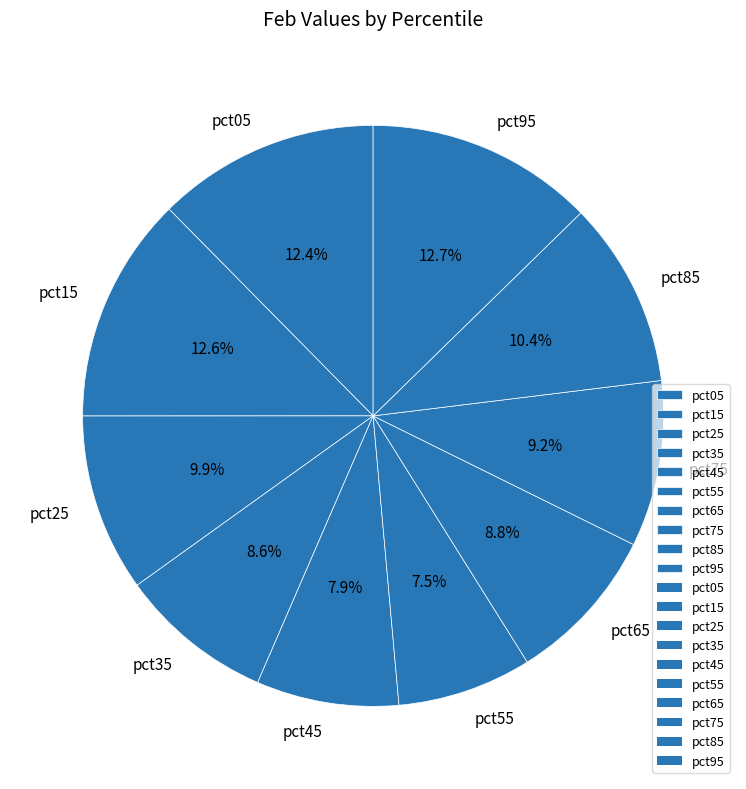

How many segments does this pie chart have?

10